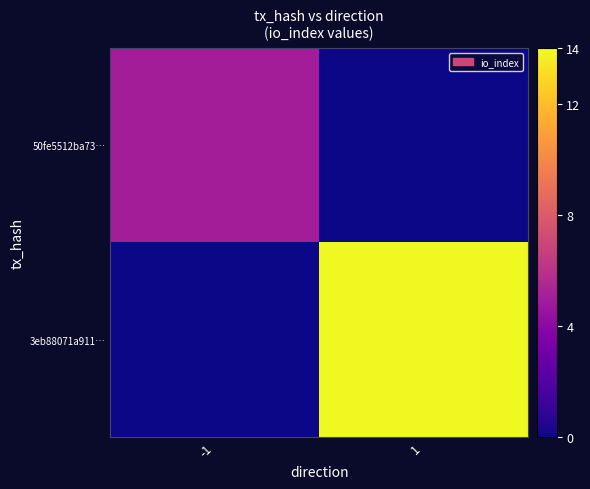

Rank the series by their average value, from highest to lowest.

3eb88071a911…, 50fe5512ba73…